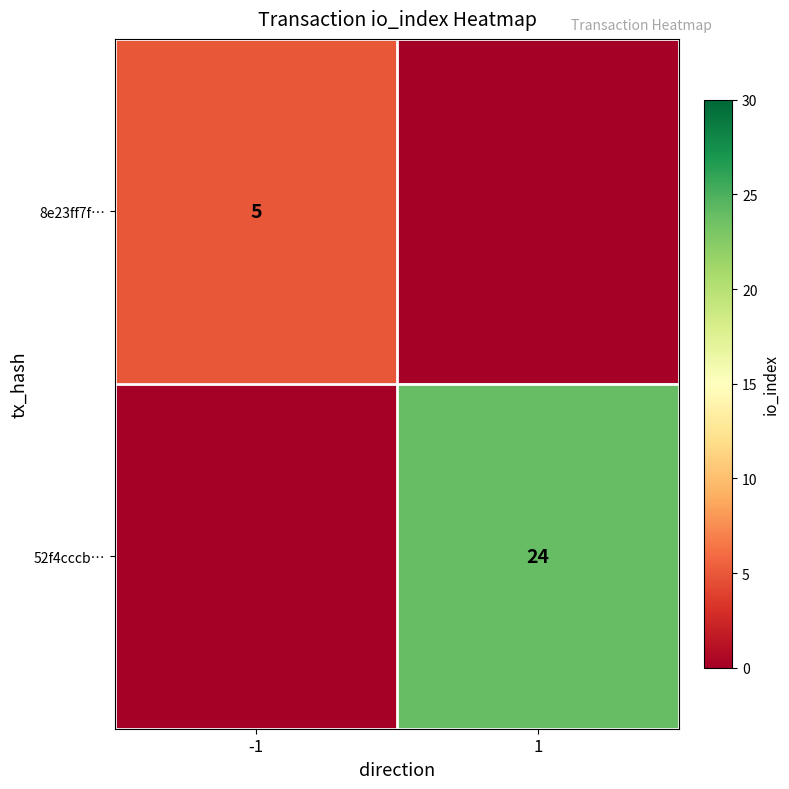

Is it true that 52f4cccb… equals 24 at 1?

True